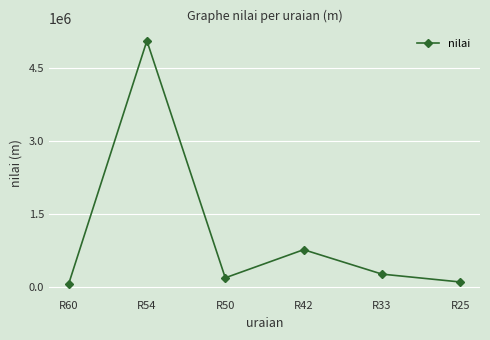

Count the number of categories in the chart.

6